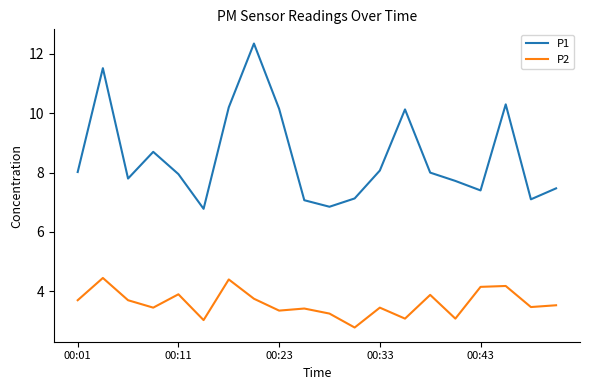

What is the difference between the maximum and minimum values in the P2 series?

1.7